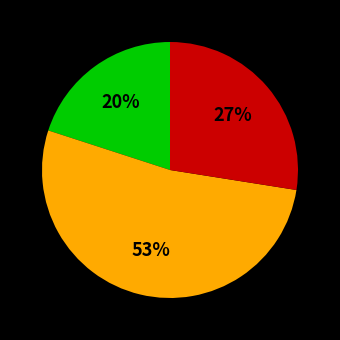

Does any single category account for the majority?

Yes